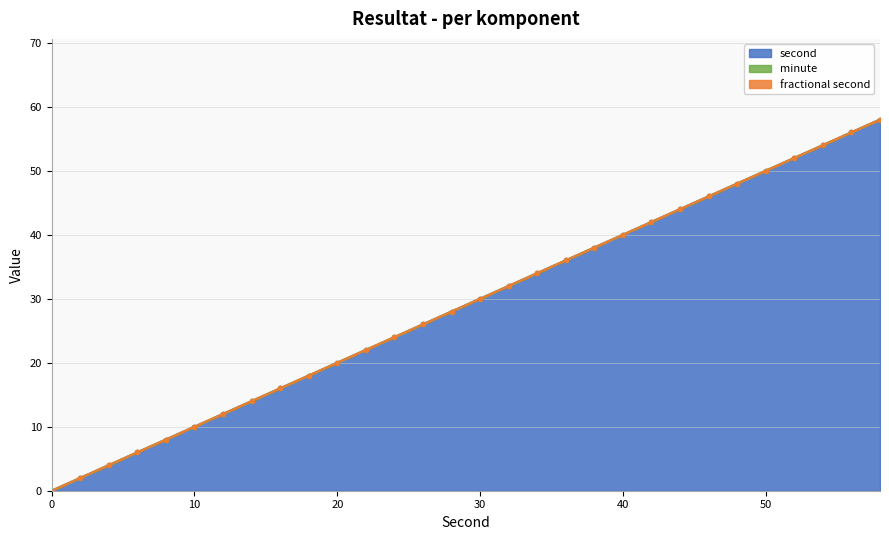

True or false: minute and fractional second cross at least once.

False